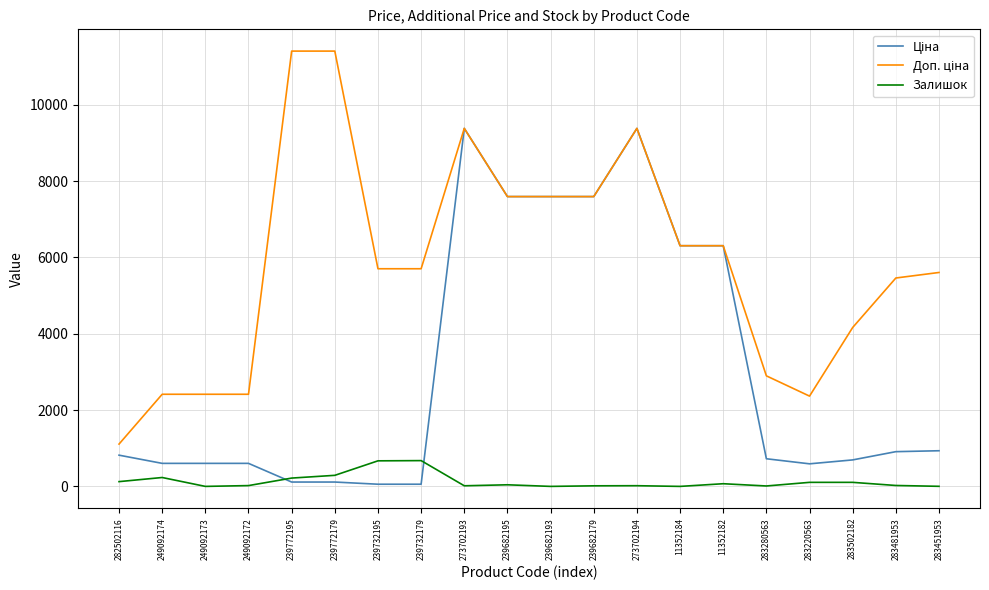

What is the greatest value displayed?

11410.0